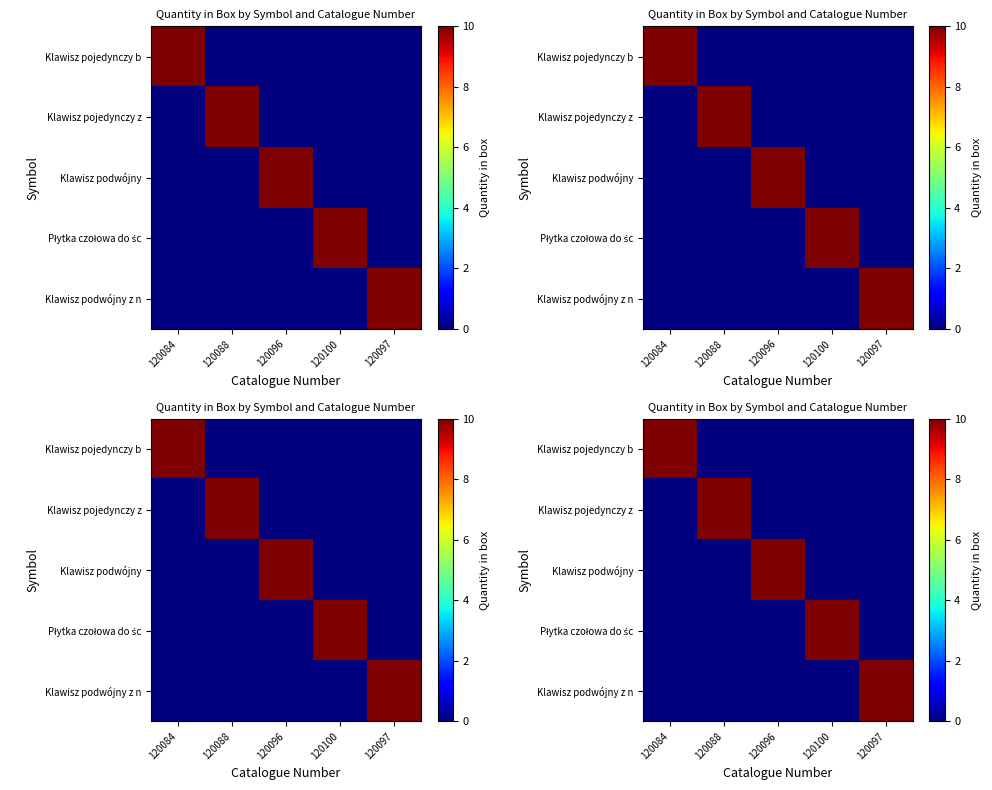

Is the value of Klawisz pojedynczy b at 120084 greater than the value of Klawisz podwójny at 120100?

Yes